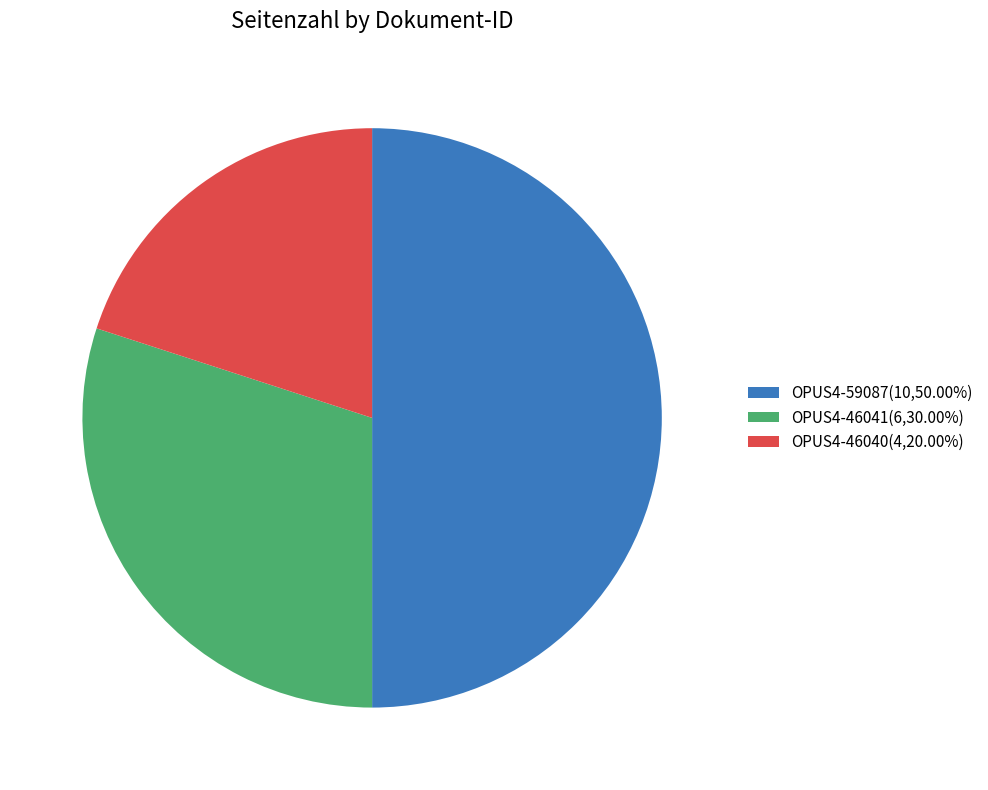

The OPUS4-46041 slice represents 24% of the pie. True or false?

False